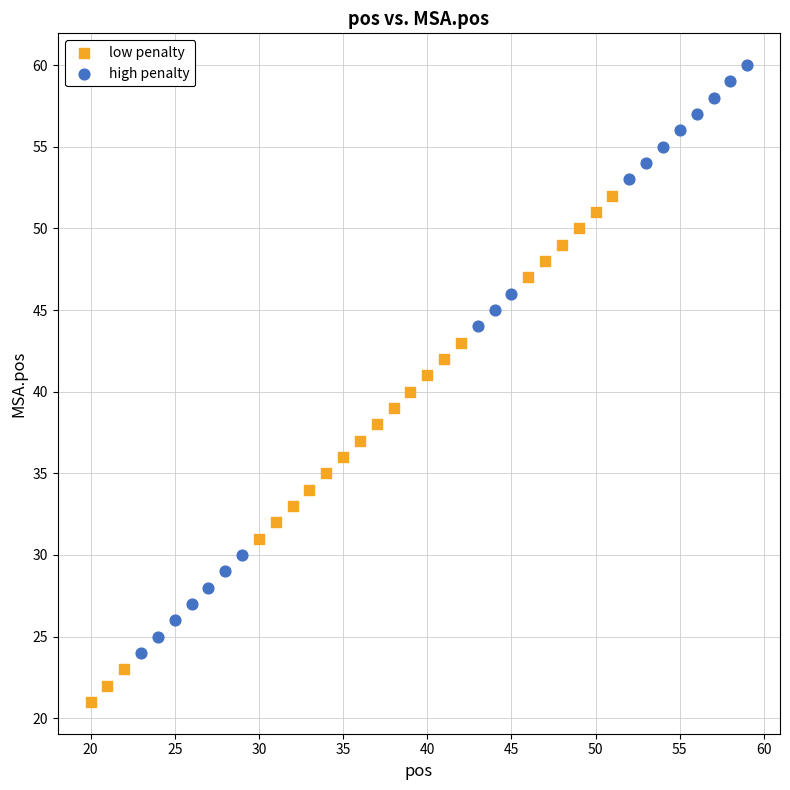

Which series contains the highest Y value?

high penalty